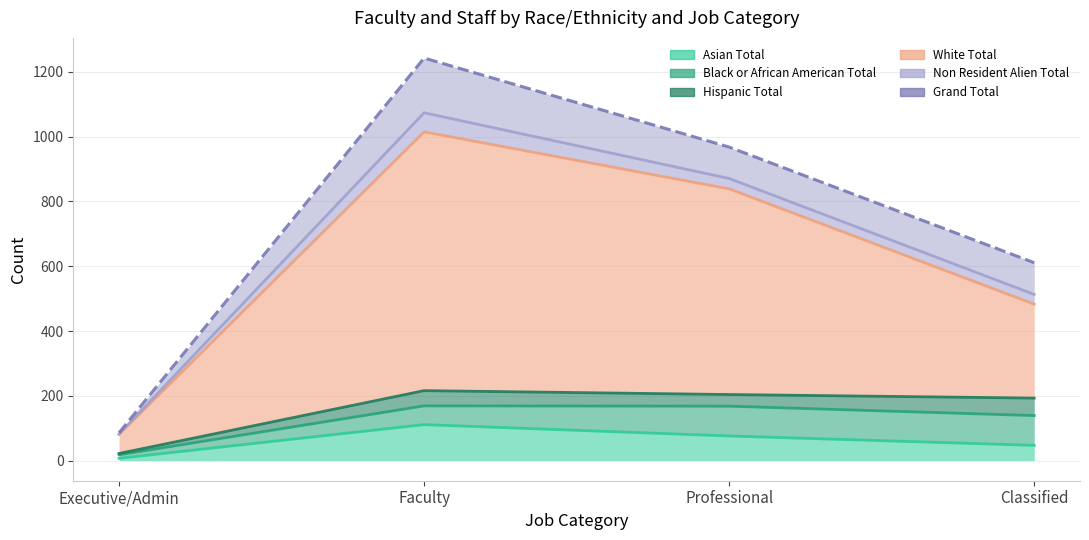

Is it true that White Total equals 839 at Professional?

True